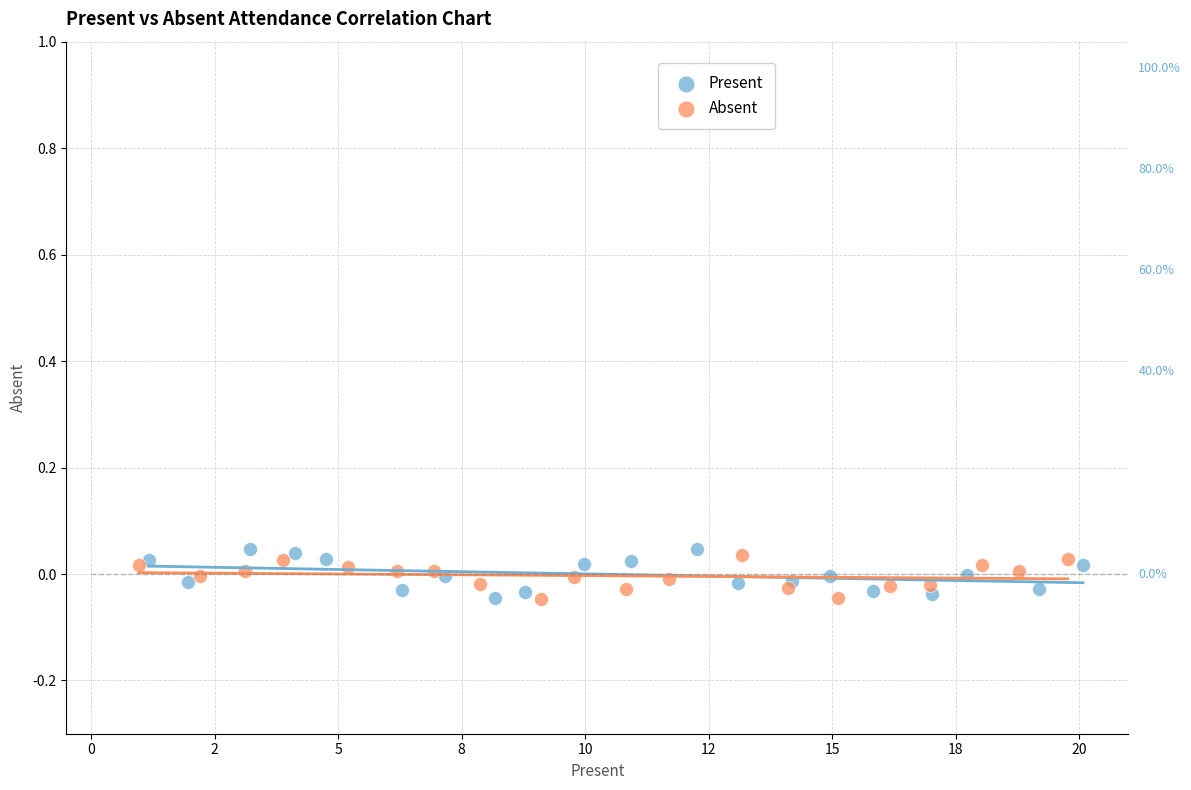

What are all the series names shown in the legend?

Present, Absent